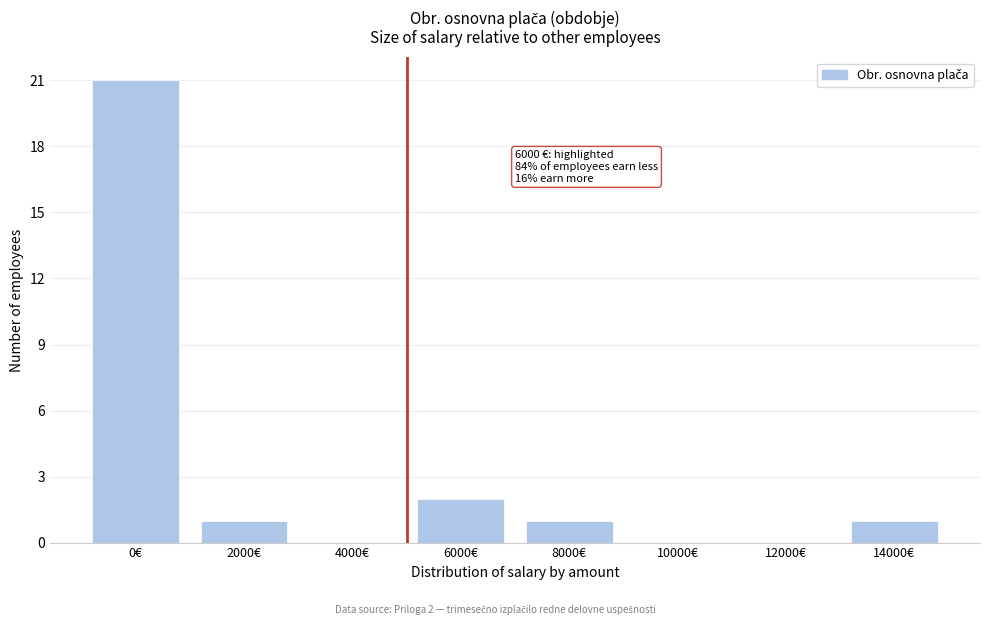

Reading left to right, transcribe all the data shown in this chart.

0€=21	2000€=1	4000€=0	6000€=2	8000€=1	10000€=0	12000€=0	14000€=1